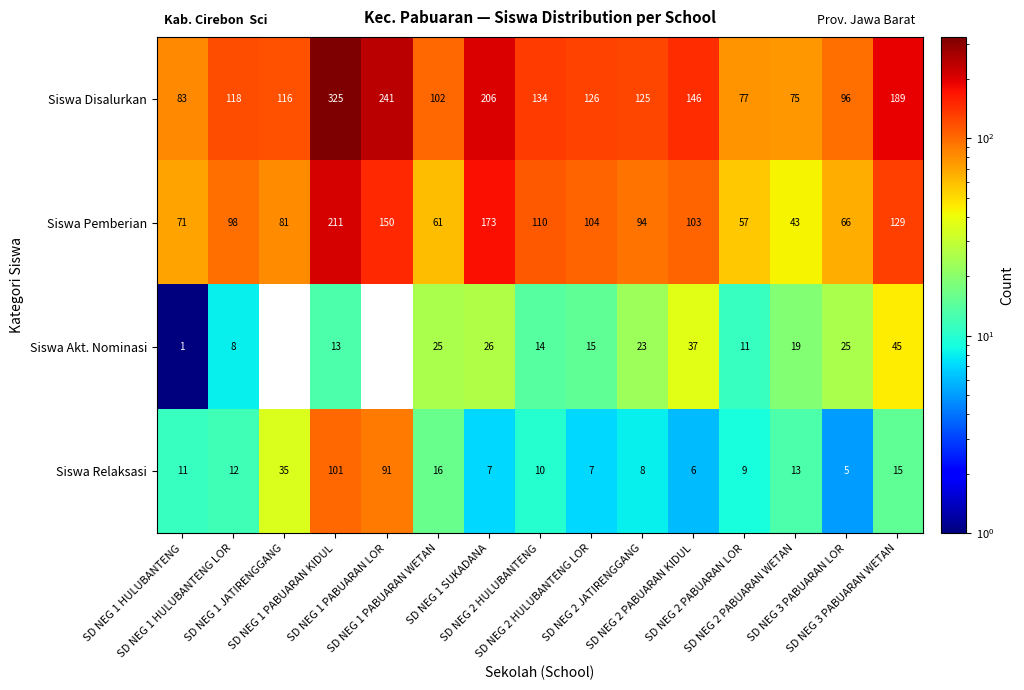

Which series has the largest total across all categories?

Siswa Disalurkan